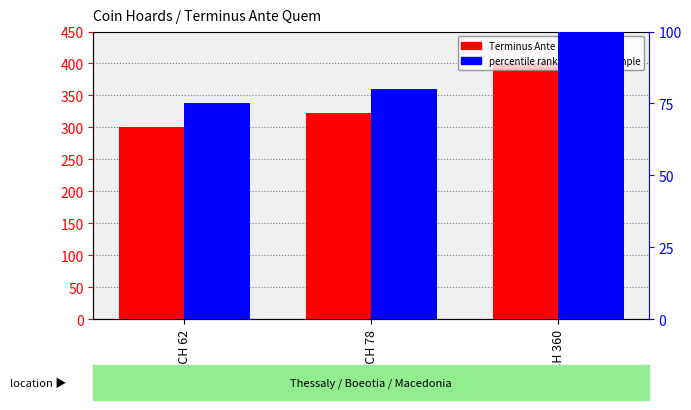

Is the value of Terminus Ante Quem (abs) at IGCH 62 greater than the value of percentile rank within the sample at IGCH 62?

Yes